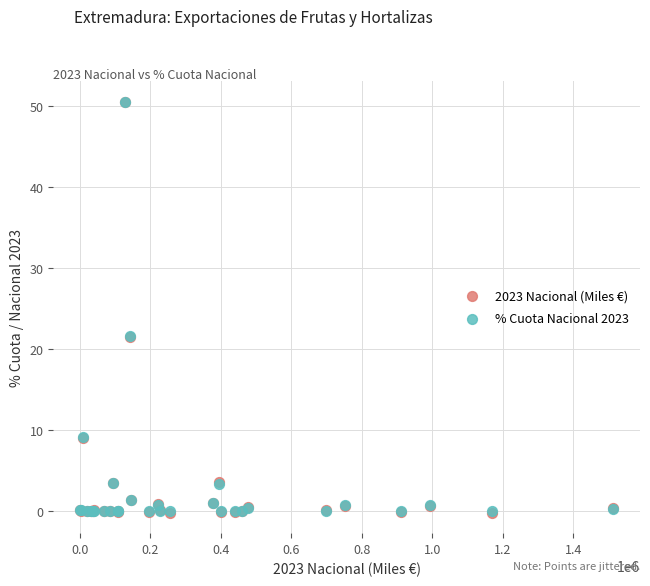

What are all the series names shown in the legend?

2023 Nacional (Miles €), % Cuota Nacional 2023